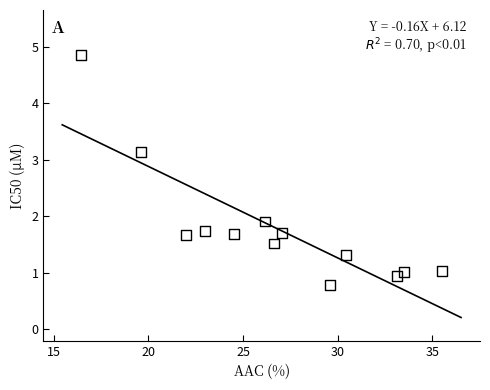

What Y value in the scatter plot is closest to 2?

1.9